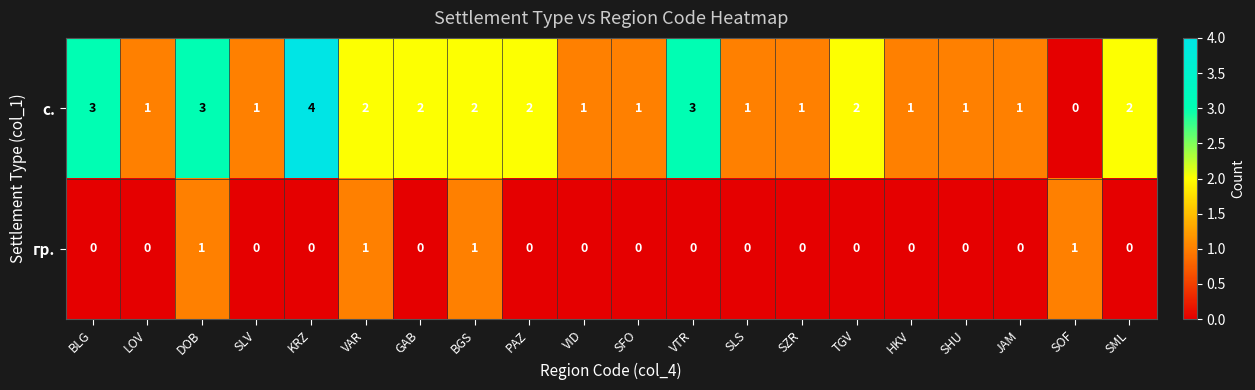

What is the total value across all series at DOB?

4